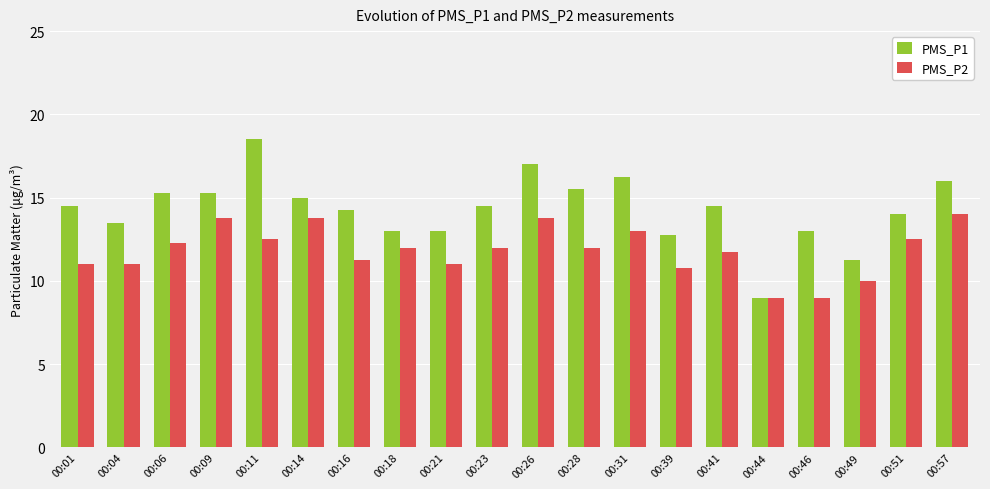

List the series in order of their peak value, lowest first.

PMS_P2, PMS_P1